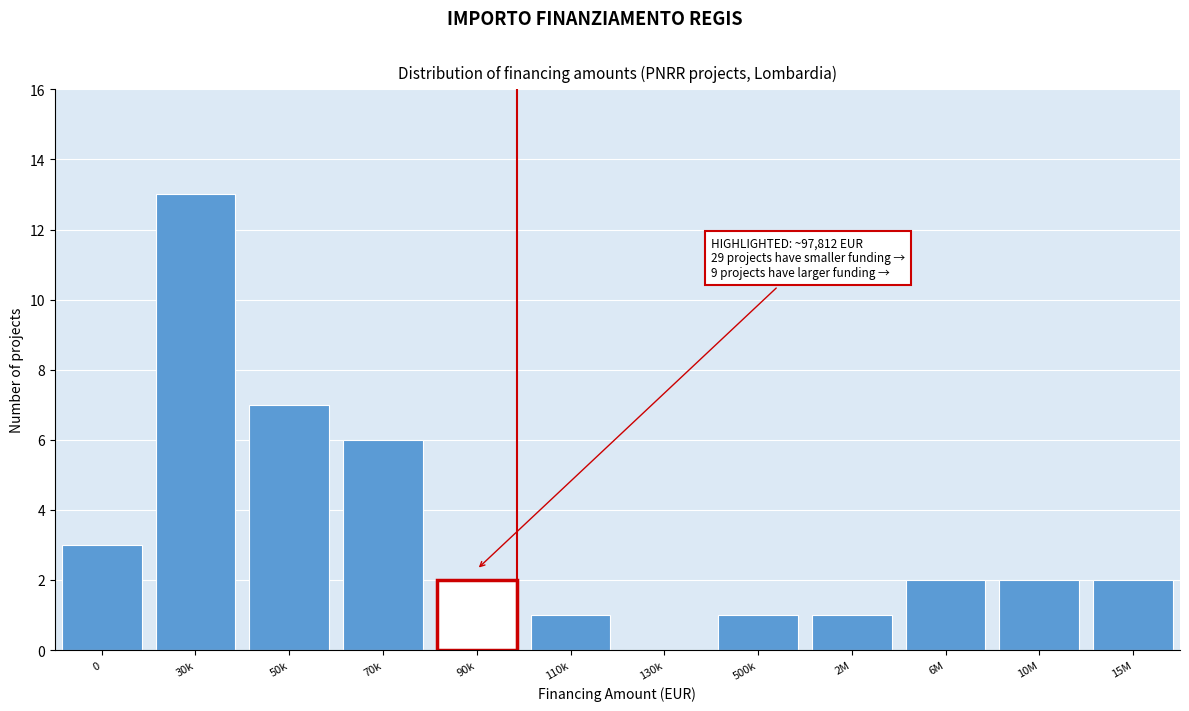

Reading left to right, what are all the values shown in this chart?

0=3	30k=13	50k=7	70k=6	90k=2	110k=1	130k=0	500k=1	2M=1	6M=2	10M=2	15M=2